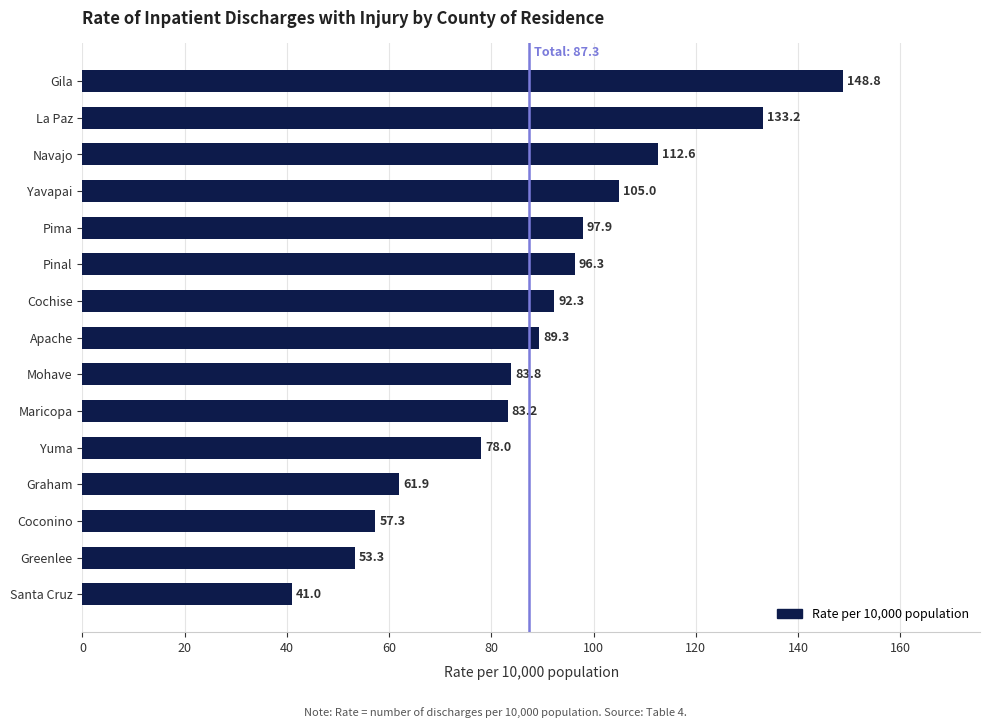

What is the ratio of the value at Coconino to the value at Maricopa?

0.7